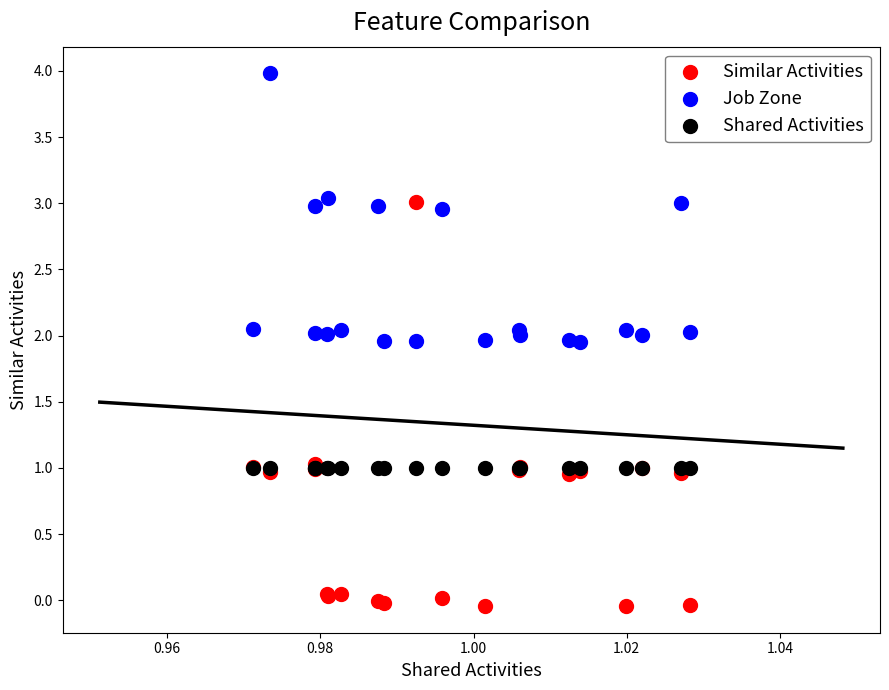

Which series reaches the minimum Y coordinate?

Similar Activities